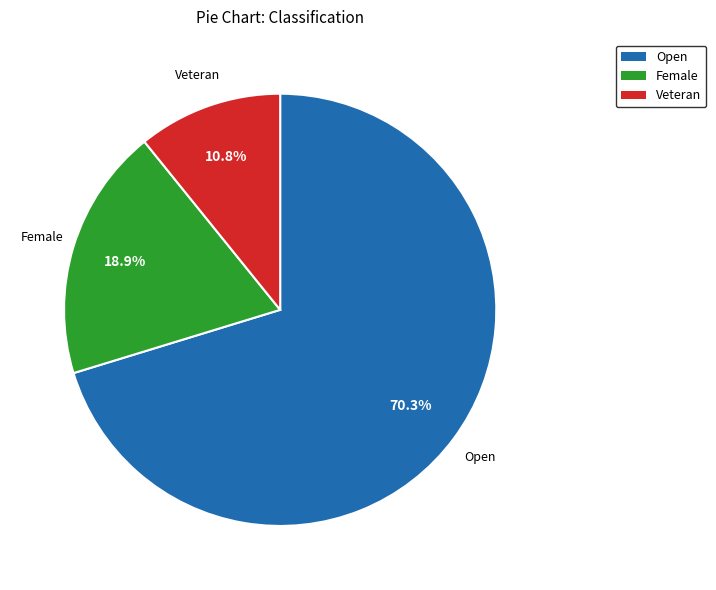

To the nearest percent, what portion does Open represent?

70%